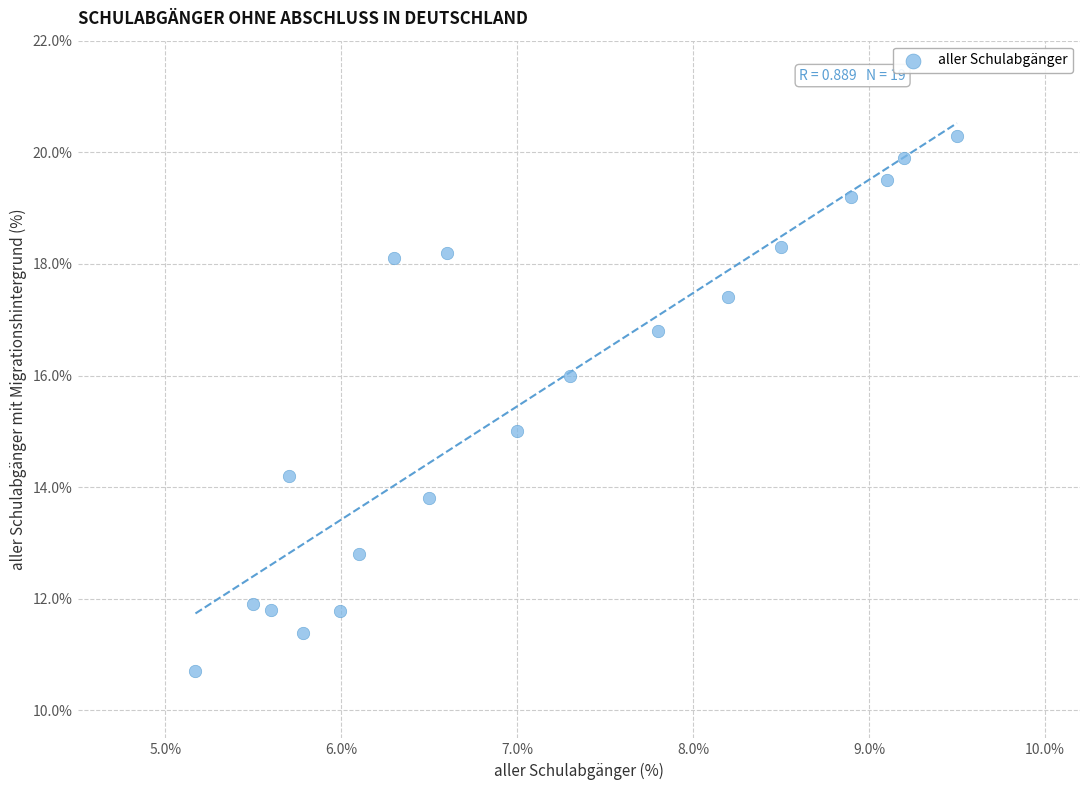

What is the range of Y values (max minus min)?

9.6